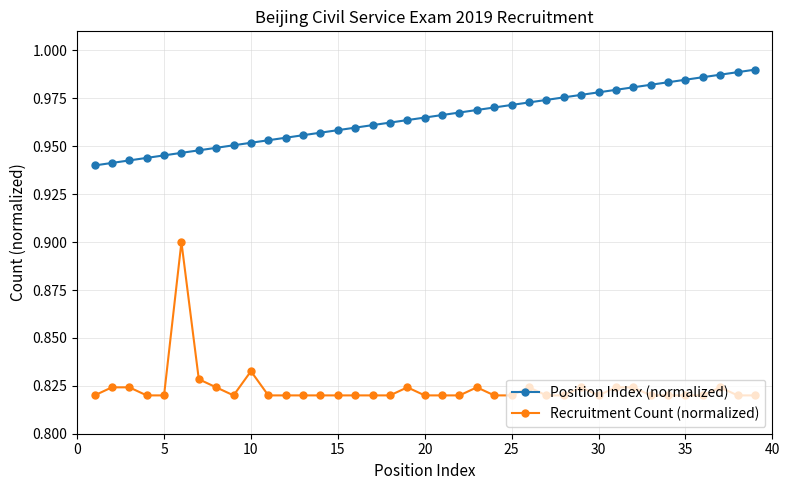

Which series has the widest spread of values?

Recruitment Count (normalized)